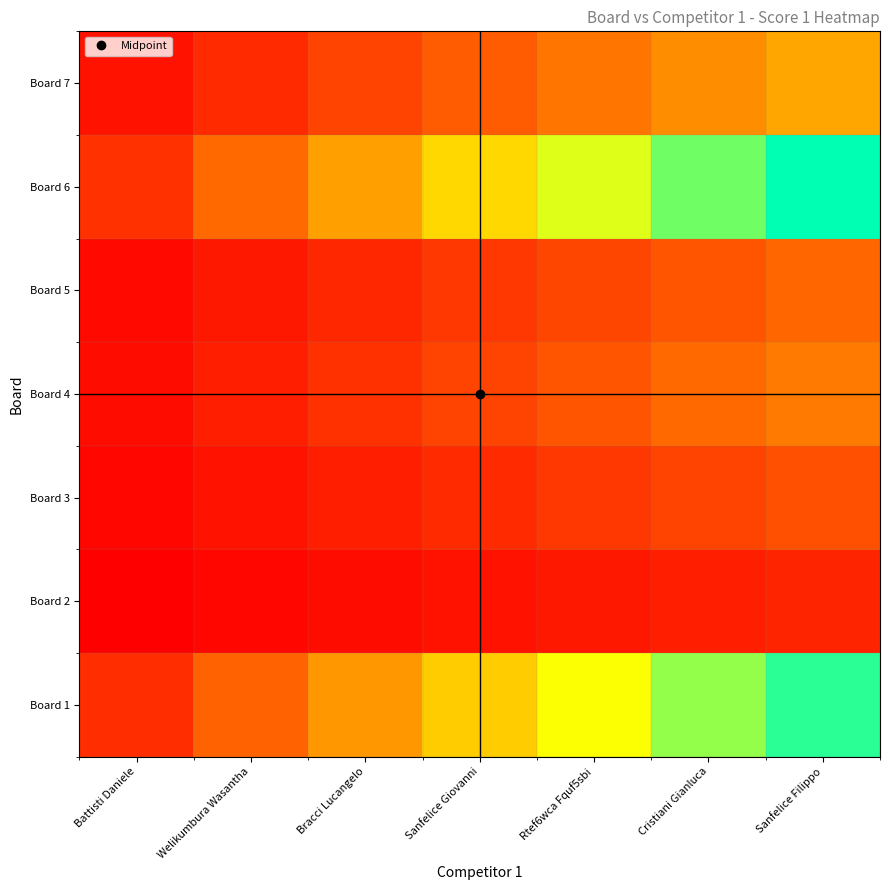

What is the spread (max minus min) of values at Sanfelice Filippo?

16.0